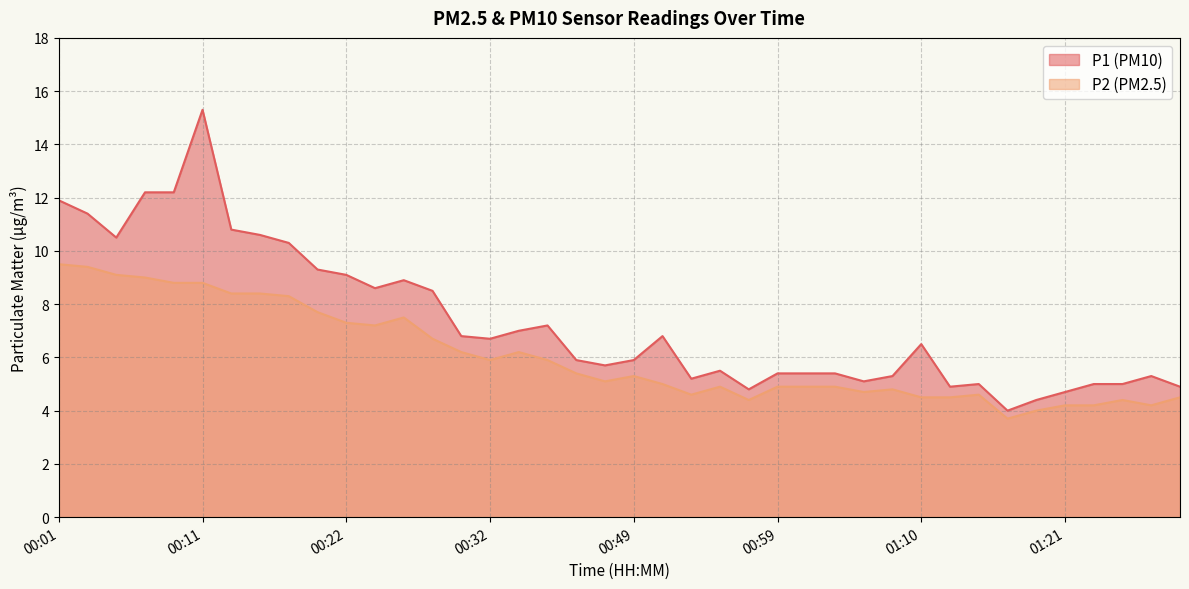

Between 01:18 and 00:09, which is larger?

00:09